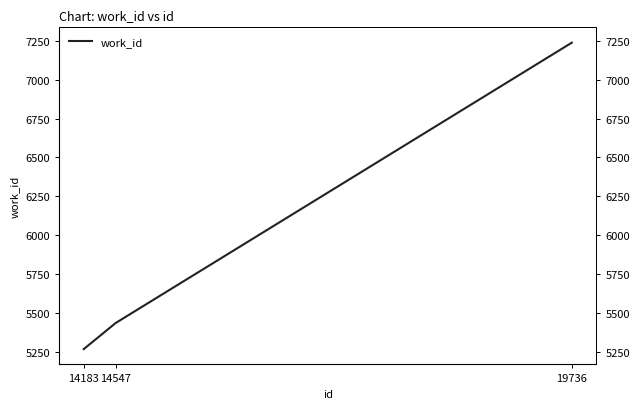

What is the greatest value displayed?

7238